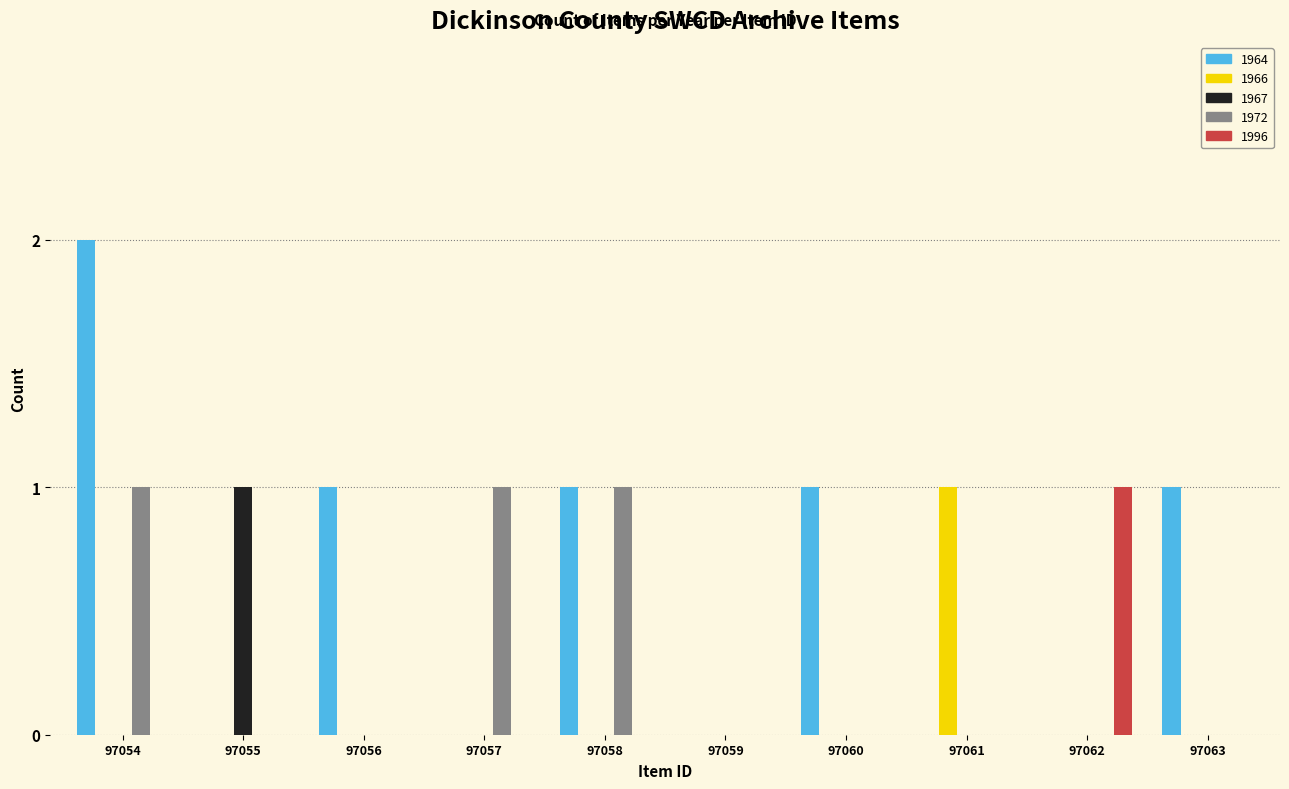

How many series are shown in this chart?

5